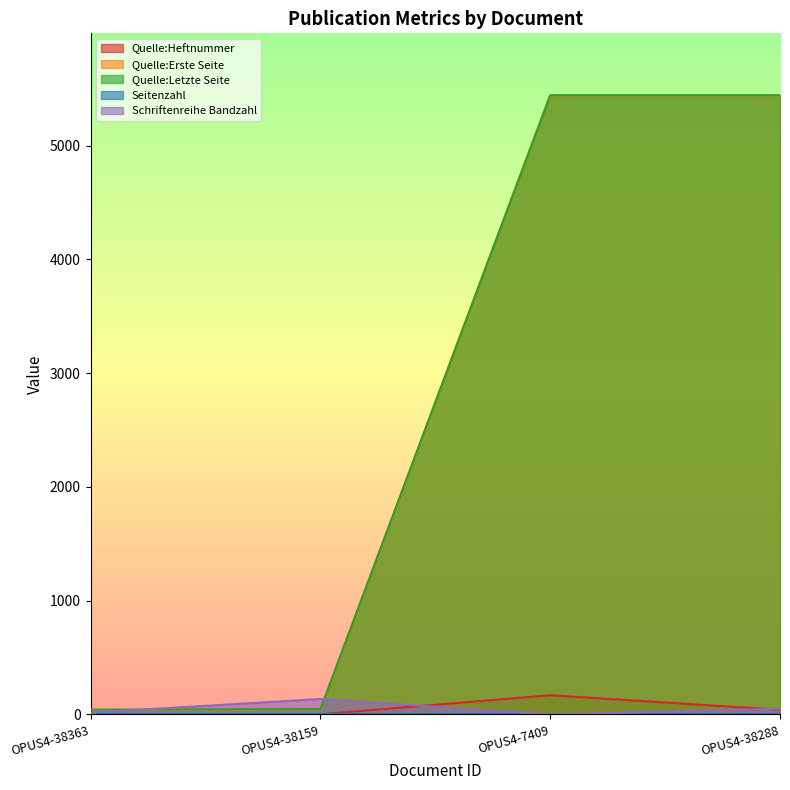

Which series changed the most between OPUS4-38159 and OPUS4-7409?

Quelle:Erste Seite